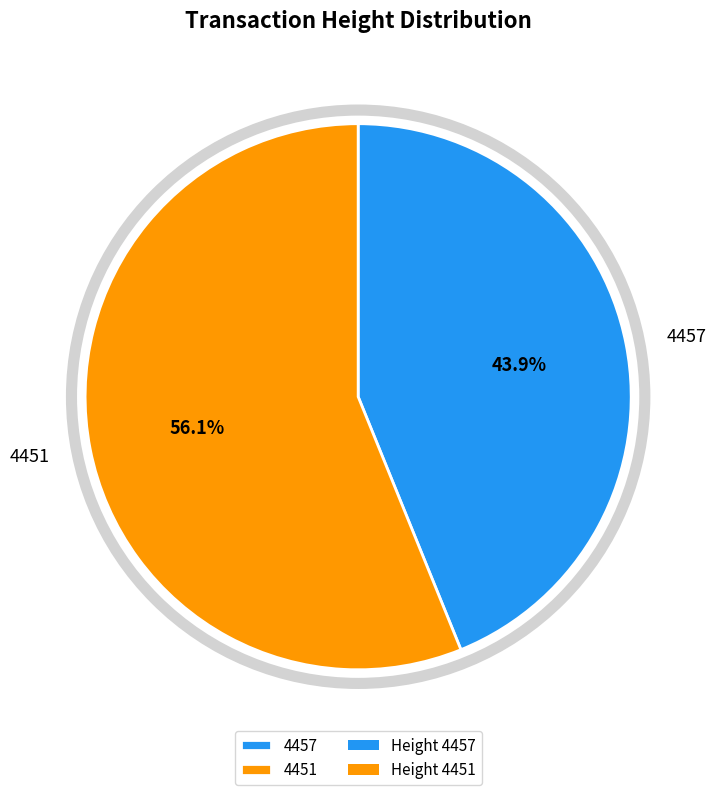

How many segments does this pie chart have?

2